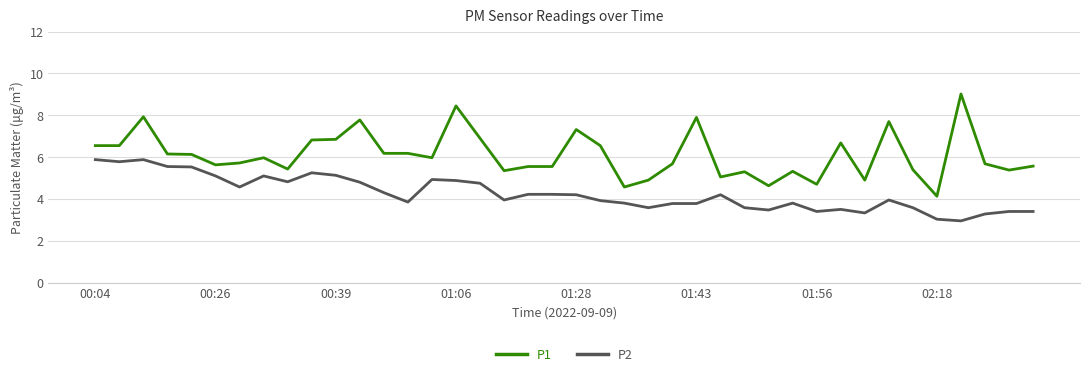

Which series has the largest total across all categories?

P1